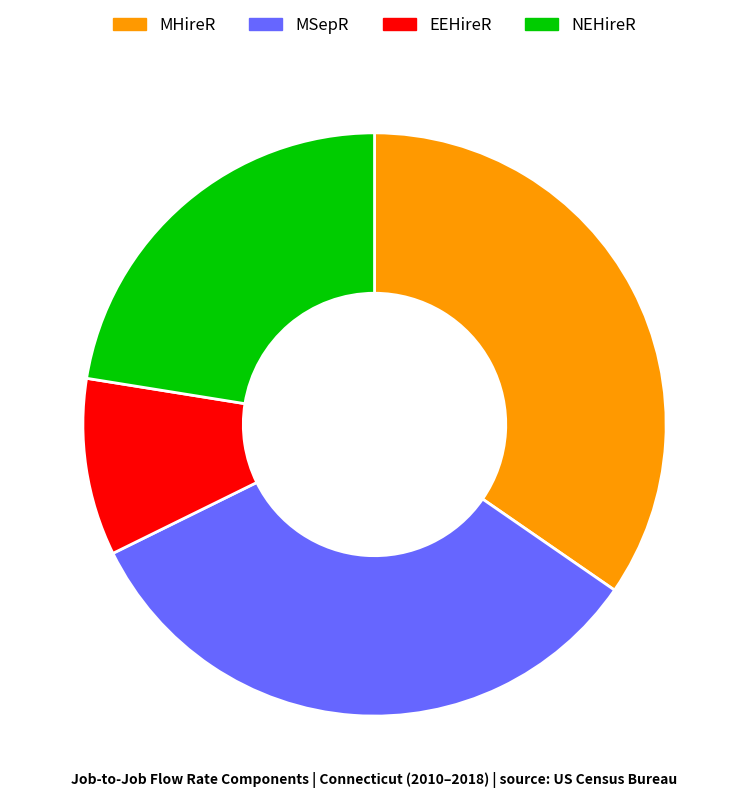

Is it true that NEHireR is 12% of the pie?

False